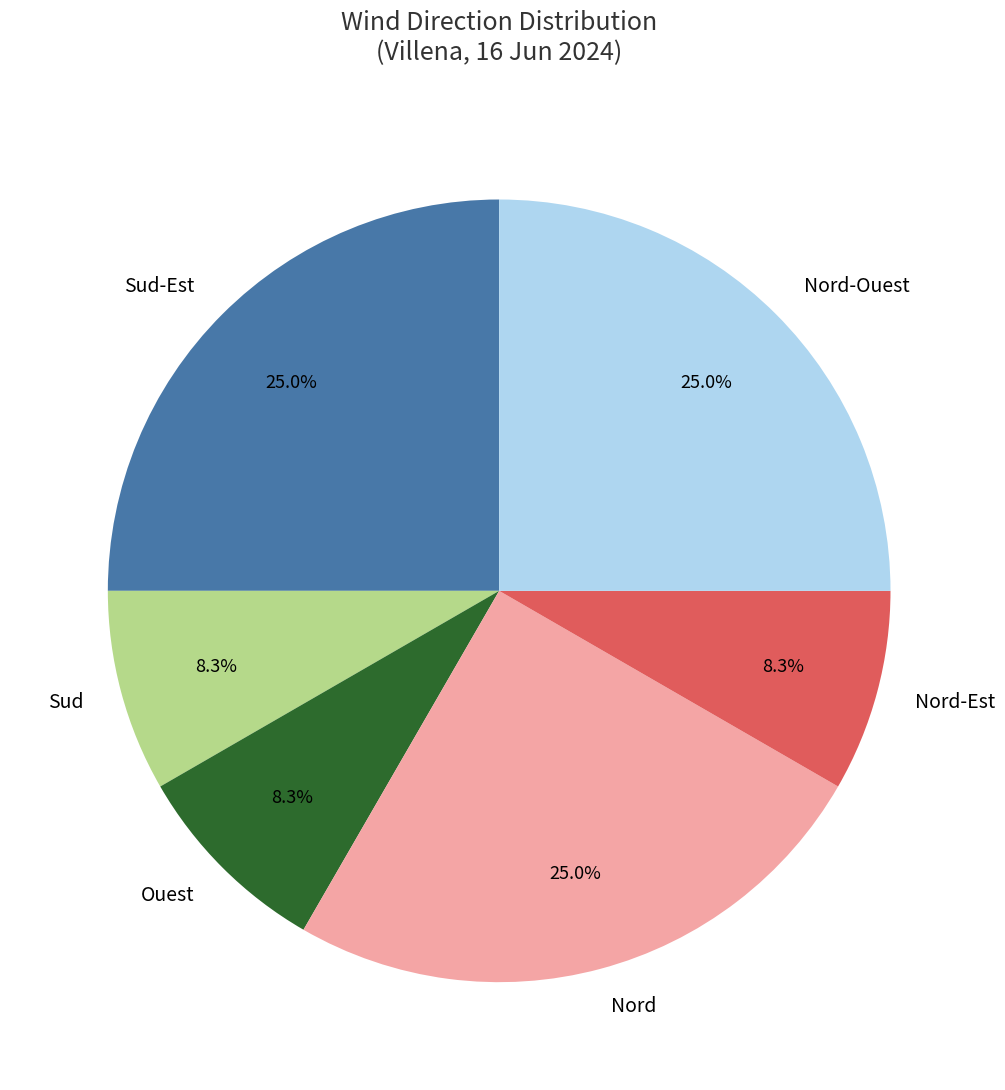

What is the total percentage of Ouest and Nord-Ouest?

33.3%